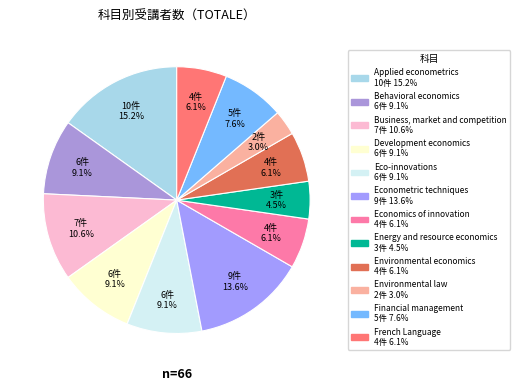

To the nearest percent, what portion does Environmental economics represent?

6%